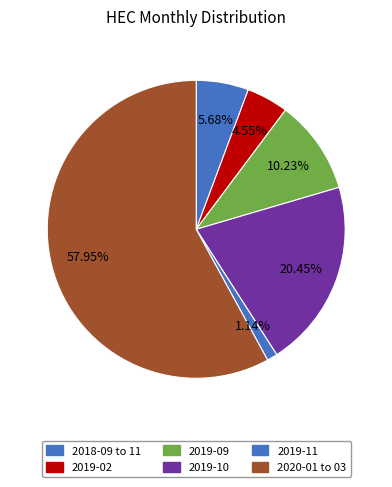

How many slices are in this pie chart?

6